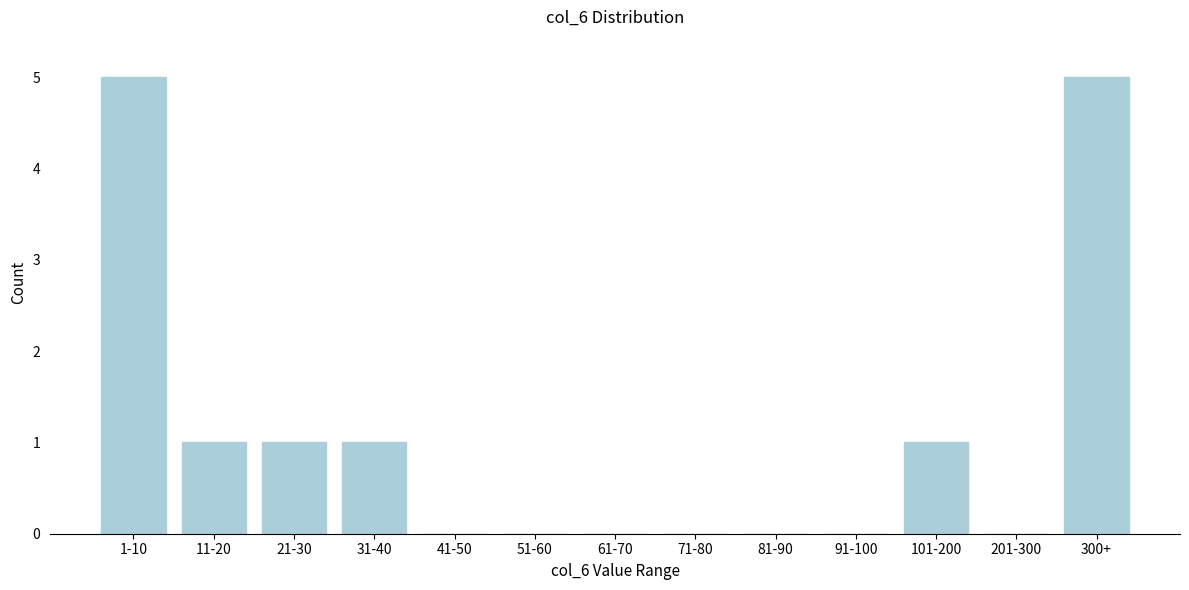

Reading right to left, extract all data points from this chart.

300+=5	201-300=0	101-200=1	91-100=0	81-90=0	71-80=0	61-70=0	51-60=0	41-50=0	31-40=1	21-30=1	11-20=1	1-10=5